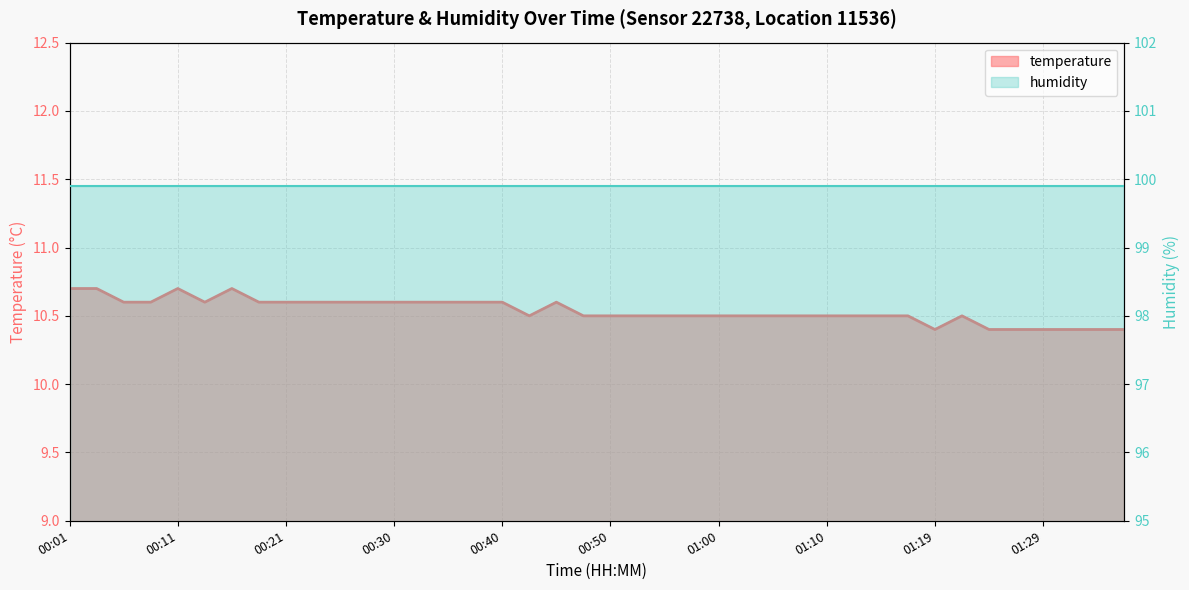

What is the average value?

10.5